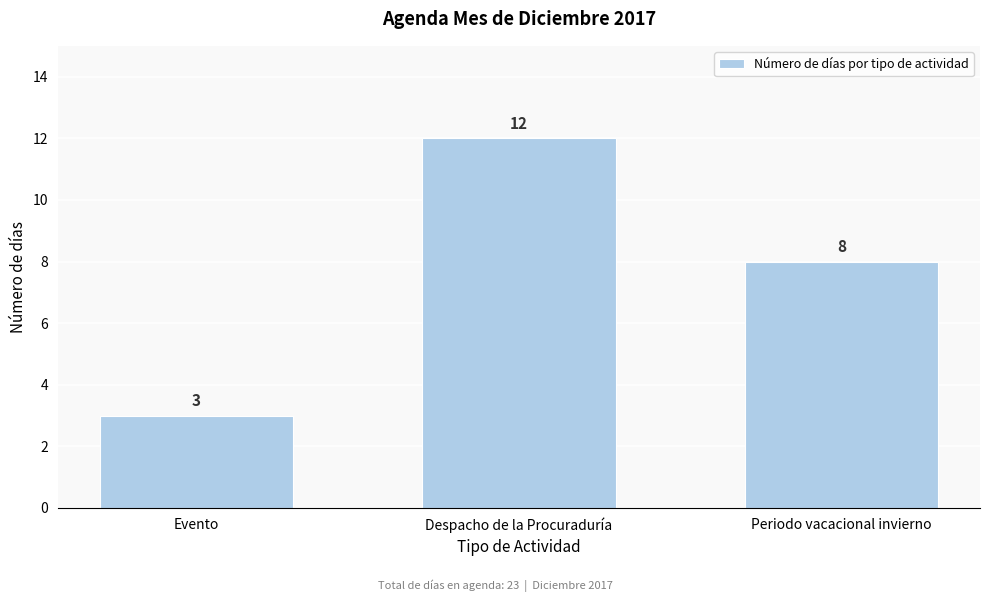

Reading left to right, list all the values displayed in this chart.

Evento=3	Despacho de la Procuraduría=12	Periodo vacacional invierno=8